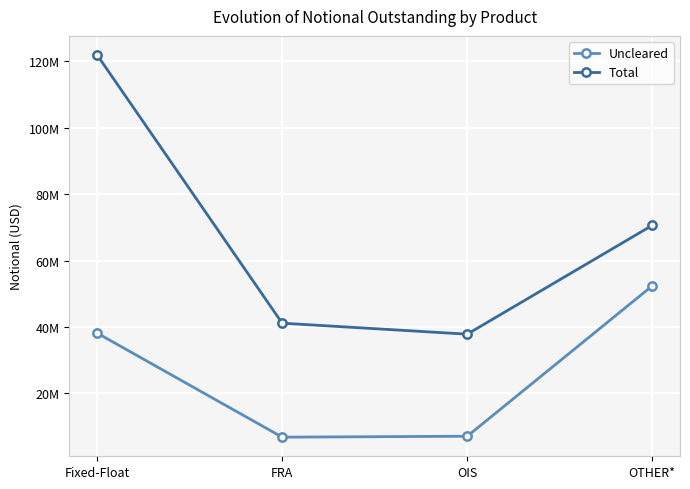

Is this an area chart (filled region under the line)?

No